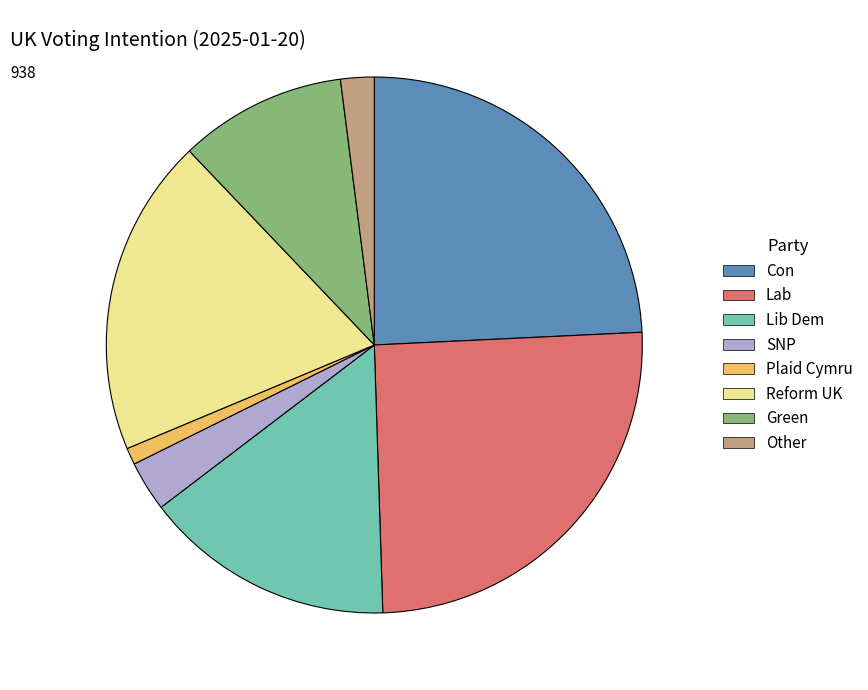

Which slice is the smallest?

Plaid Cymru